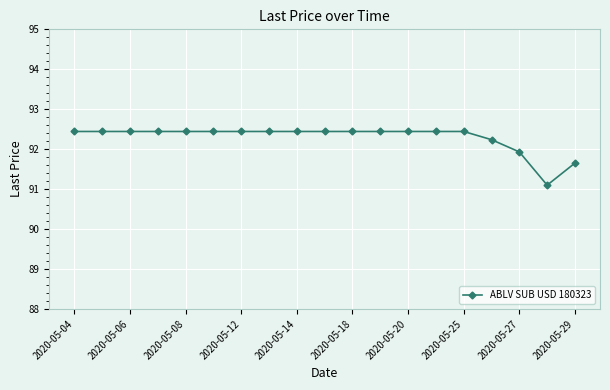

Reading right to left, transcribe all the data shown in this chart.

91.7	91.1	91.9	92.2	92.4	92.4	92.4	92.4	92.4	92.4	92.4	92.4	92.4	92.4	92.4	92.4	92.4	92.4	92.4